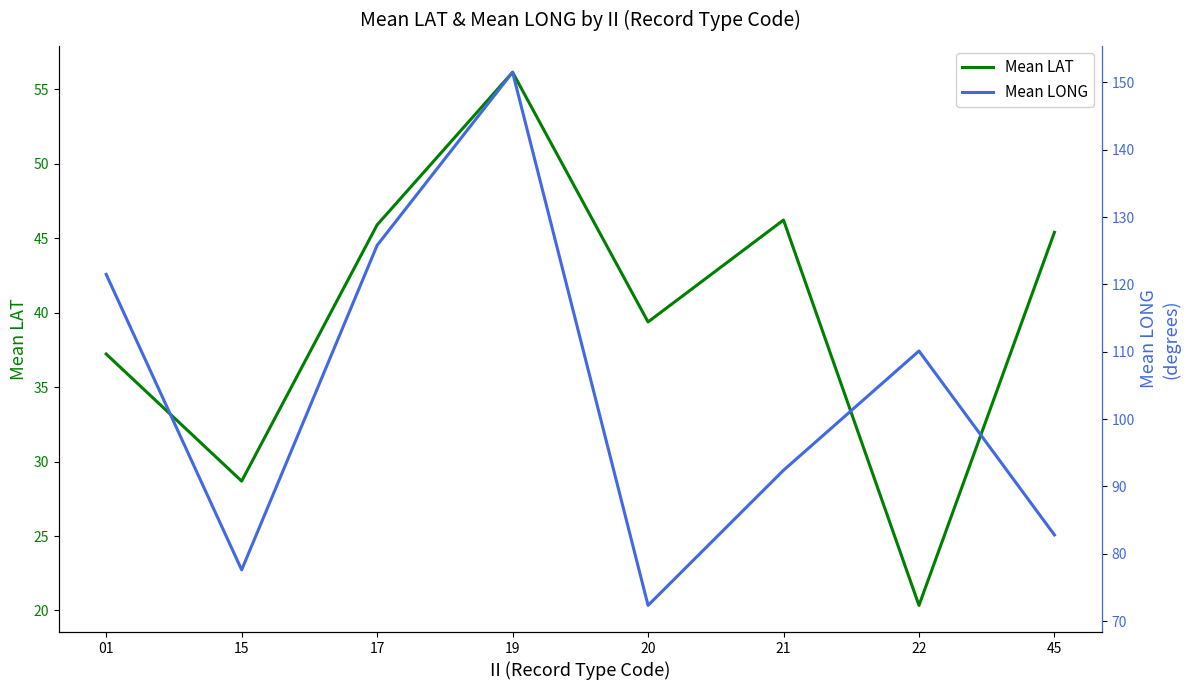

What is the value of the Mean LAT point at the 2nd from the left?

28.7